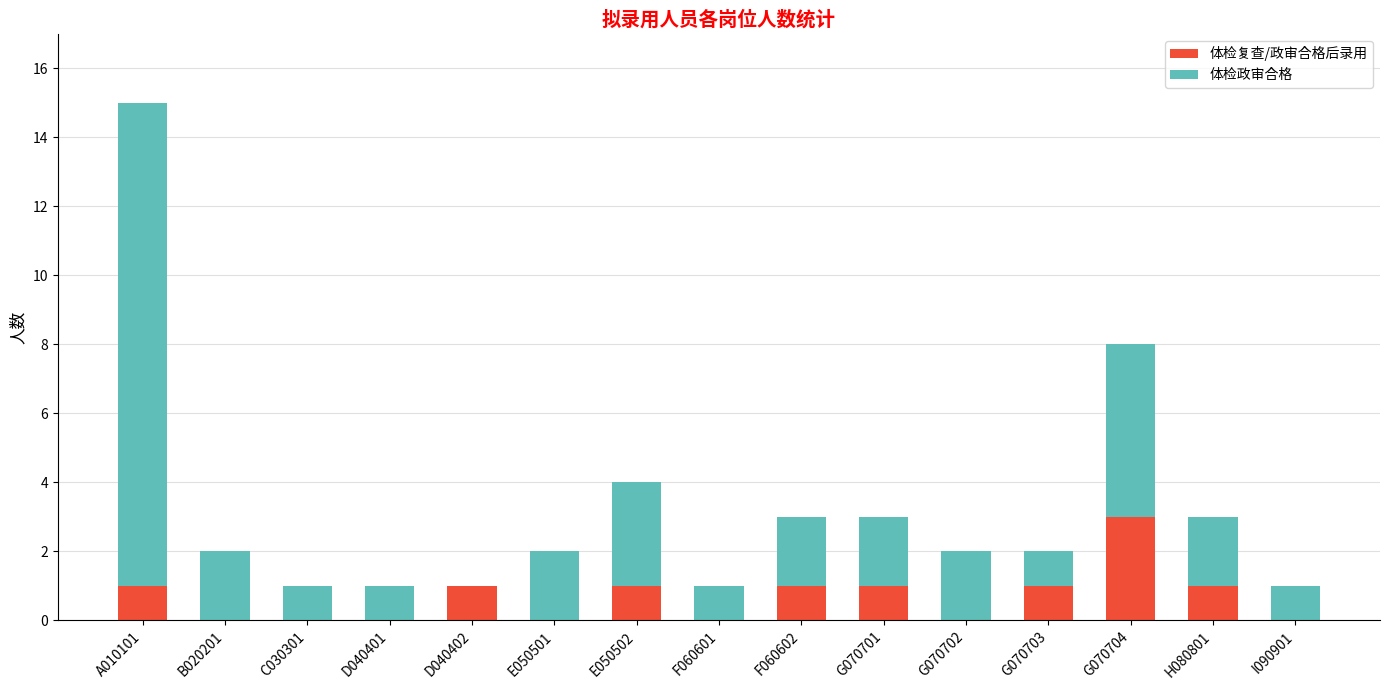

How many series are shown in this chart?

2